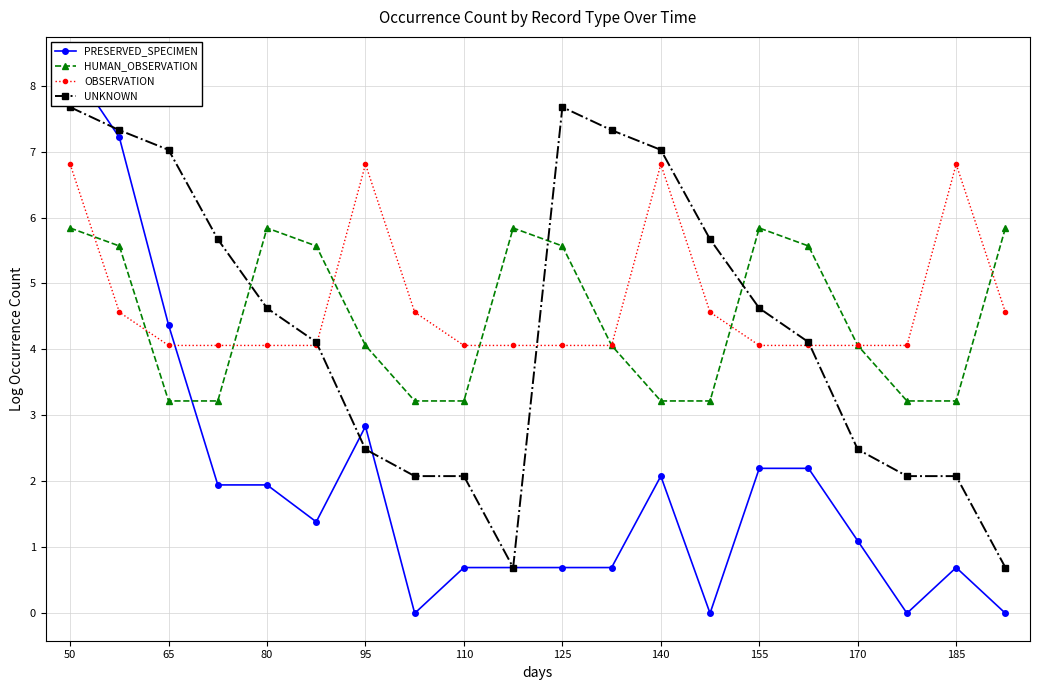

Is this an area chart (filled region under the line)?

No